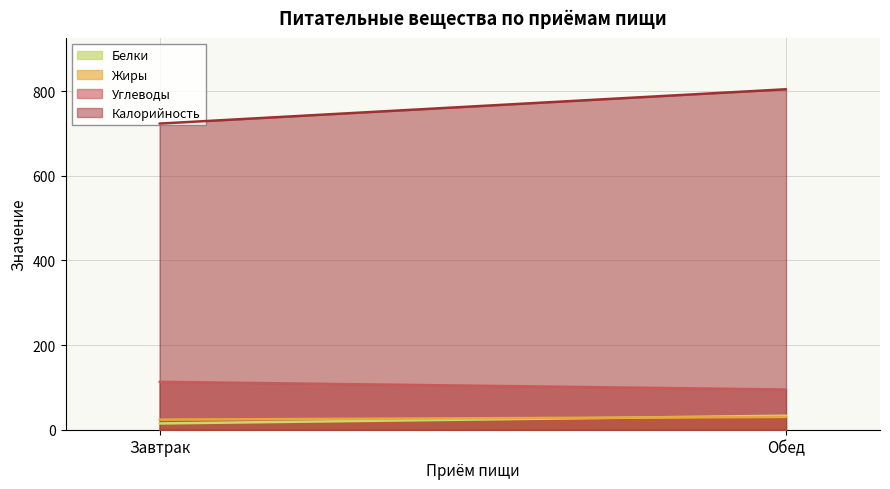

Which series changed the most between Завтрак and Обед?

Калорийность